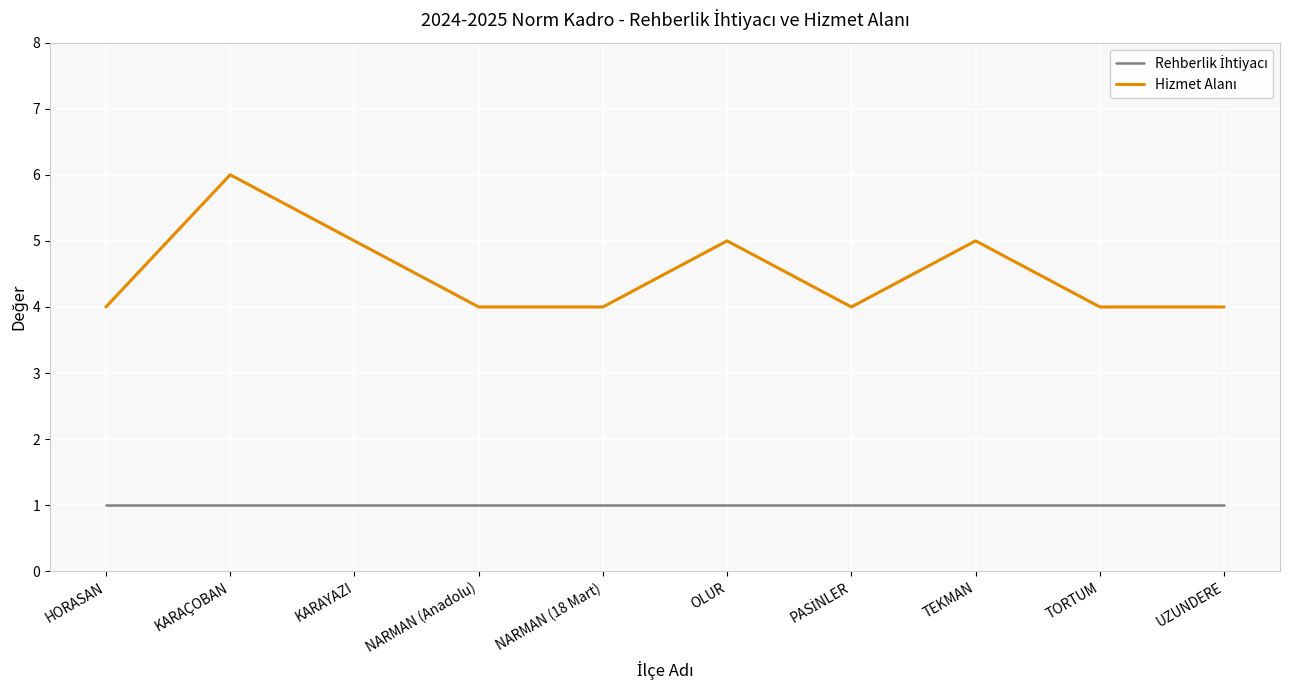

What is the spread (max minus min) of values at OLUR?

4